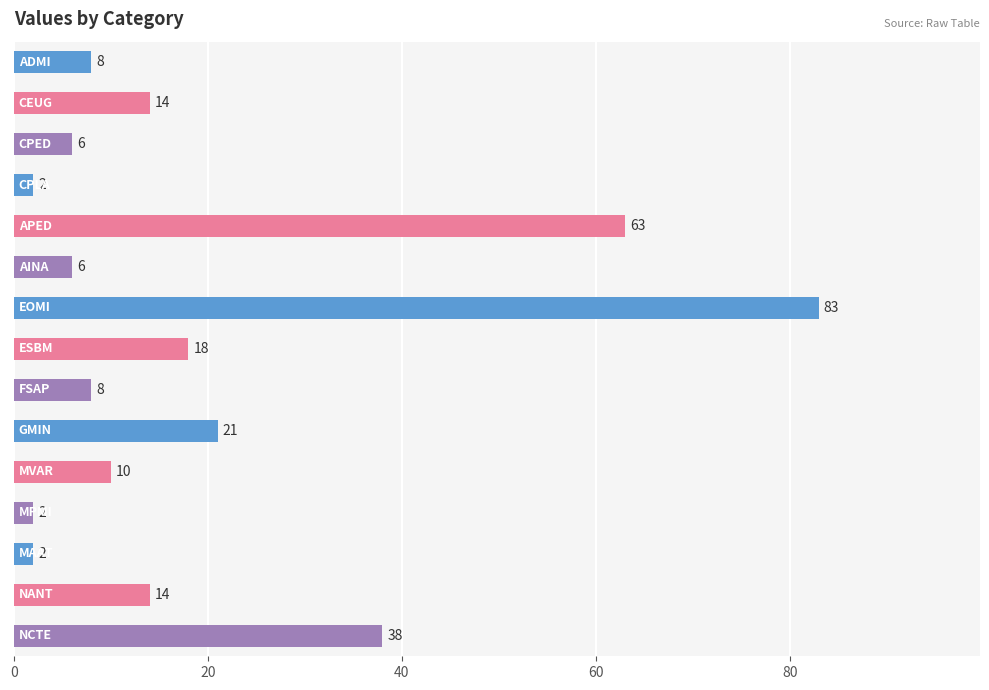

How many bars are there in total?

15